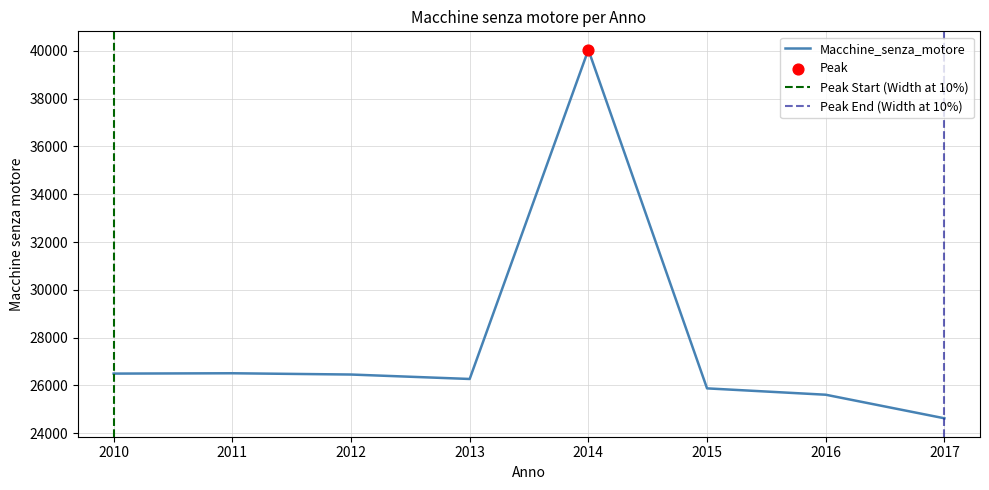

Approximately how many times larger is the value at 2012 compared to 2011?

1.0